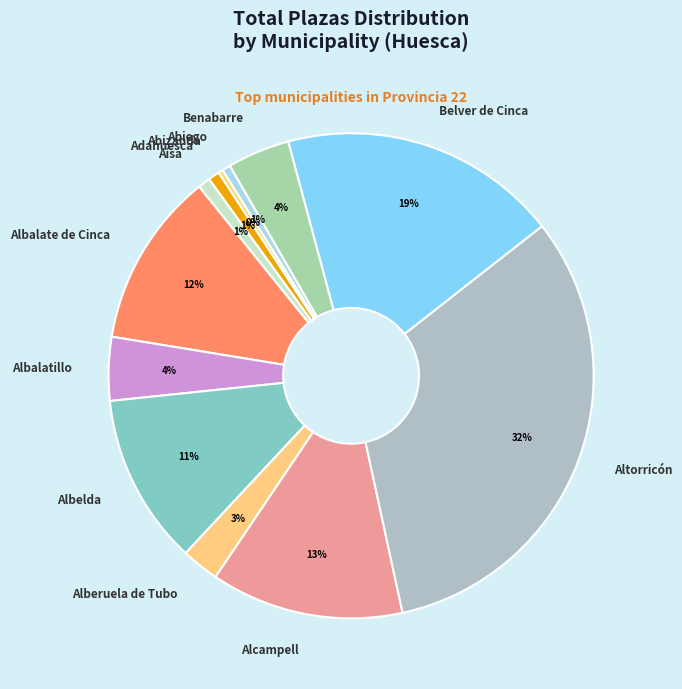

To the nearest percent, what percentage of the pie is Adahuesca?

1%